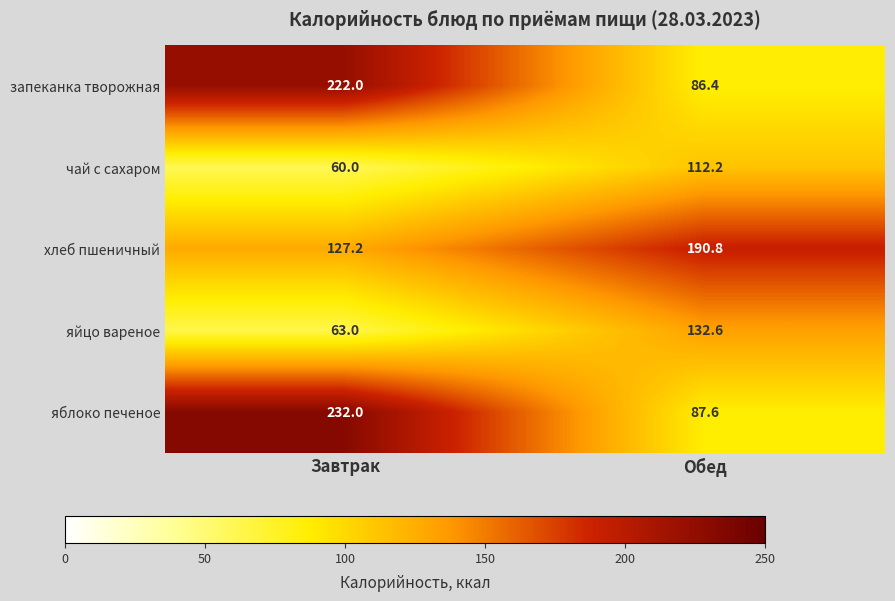

Which series has the largest total across all categories?

яблоко печеное